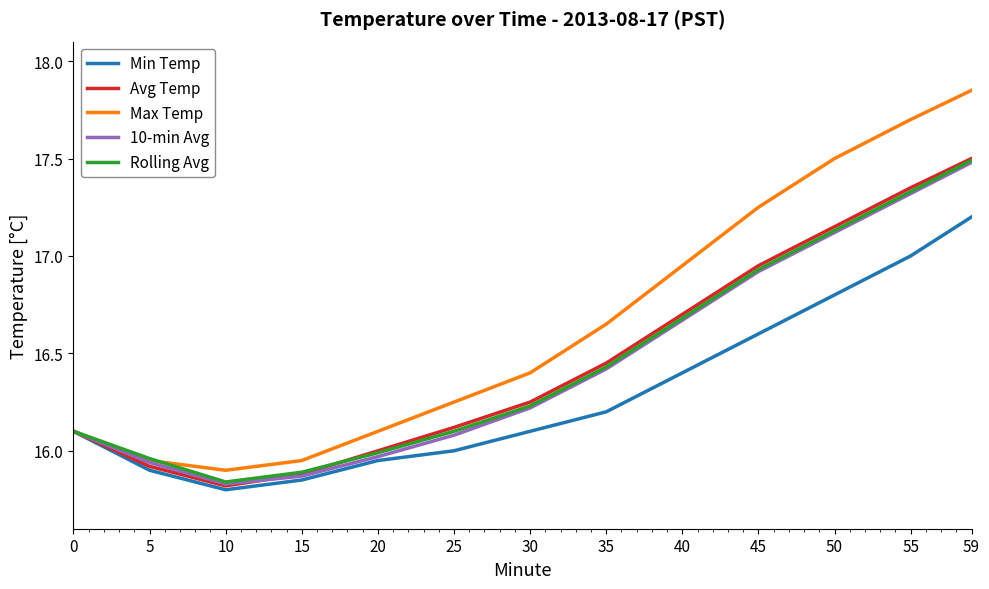

True or false: Rolling Avg has a value of 16.7 at 40.

True